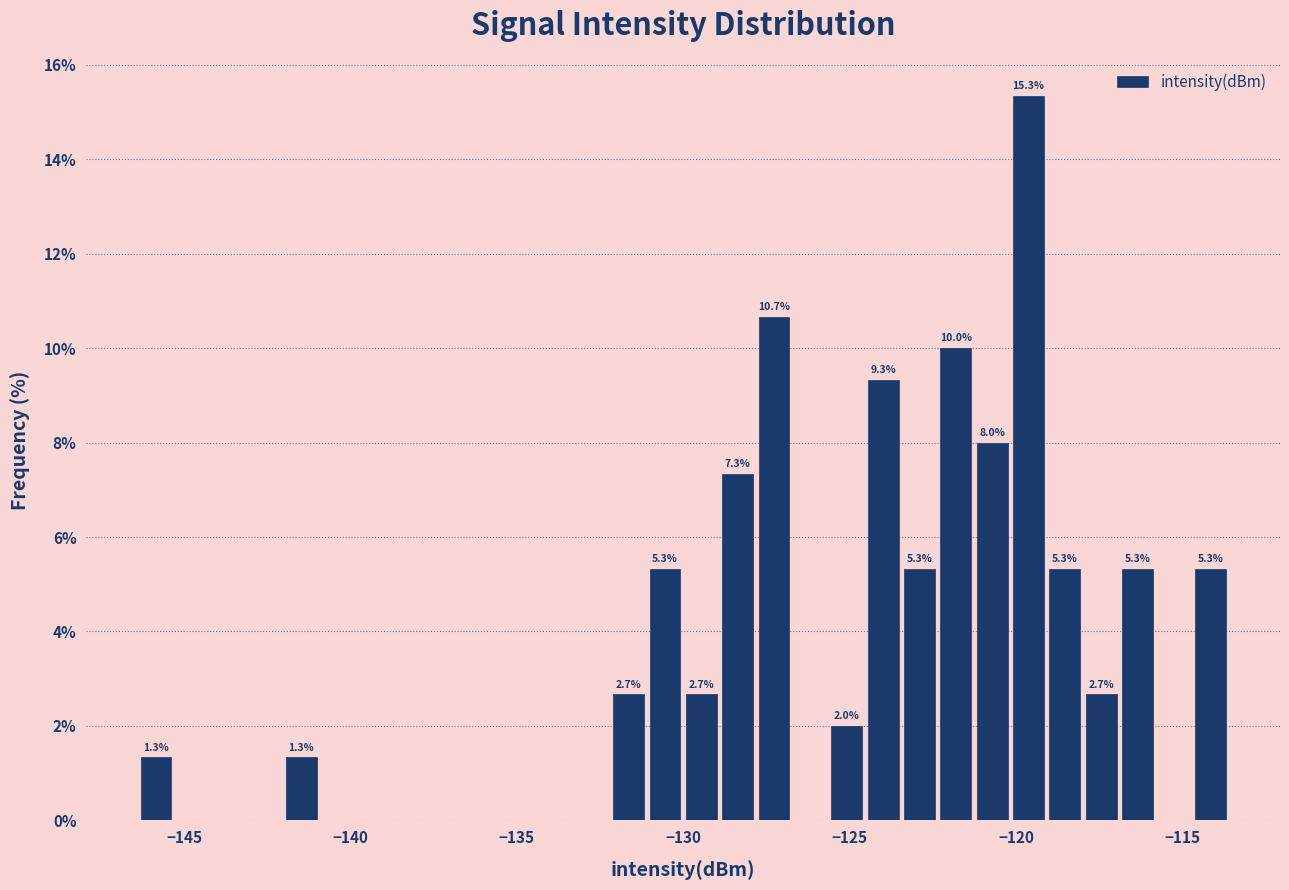

Around what value on the x-axis is the tallest bar? Give the approximate position of its centre, as read against the axis.

-119.5